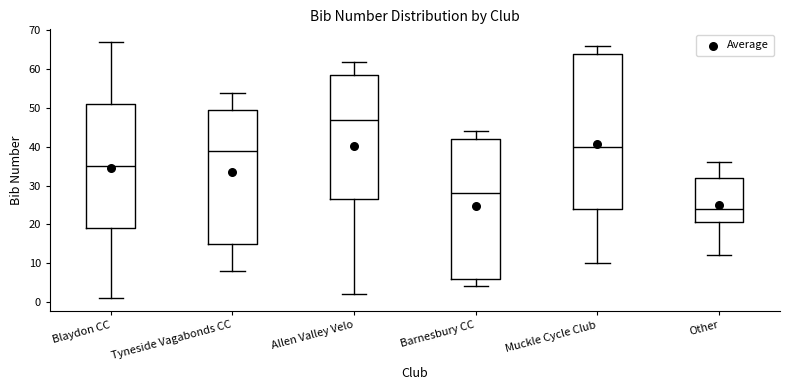

Reading left to right, transcribe this box plot: for each box, give where its median line is, the range the box spans, and where its two whiskers end, as read against the y-axis. The values are not printed on the chart, so give them approximately, as read against the axis.

Blaydon CC: median 35, box 19 to 51, whiskers 1 to 67
Tyneside Vagabonds CC: median 39, box 15 to 50, whiskers 8 to 54
Allen Valley Velo: median 47, box 27 to 59, whiskers 2 to 62
Barnesbury CC: median 28, box 6 to 42, whiskers 4 to 44
Muckle Cycle Club: median 40, box 24 to 64, whiskers 10 to 66
Other: median 24, box 21 to 32, whiskers 12 to 36